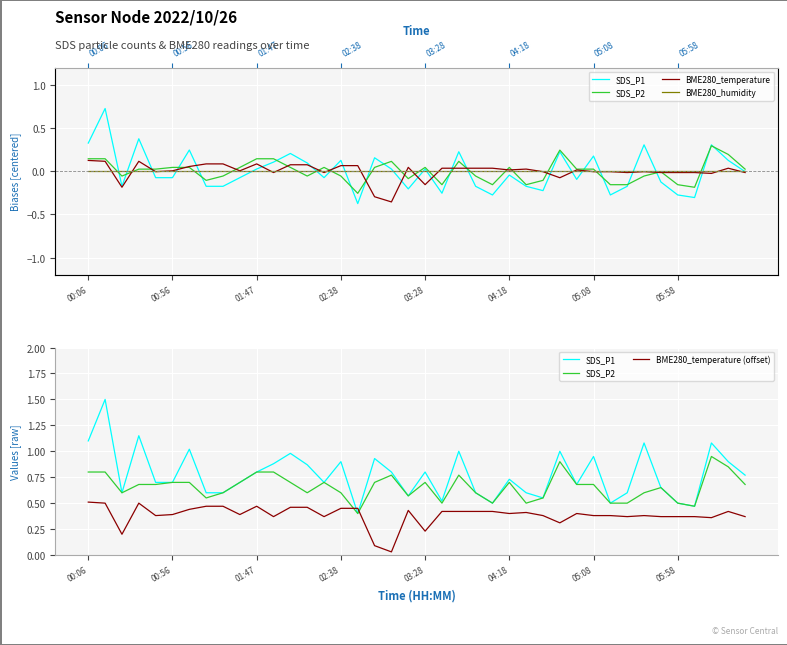

What is the average value of the SDS_P1 series?

0.8